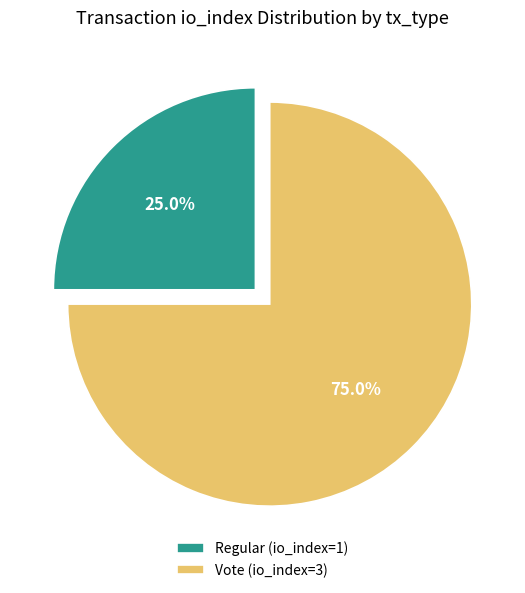

Is there any slice that represents more than half of the pie?

Yes